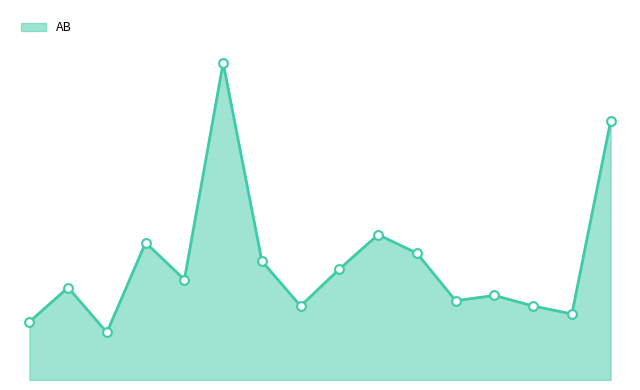

Does the chart have visible grid lines?

No